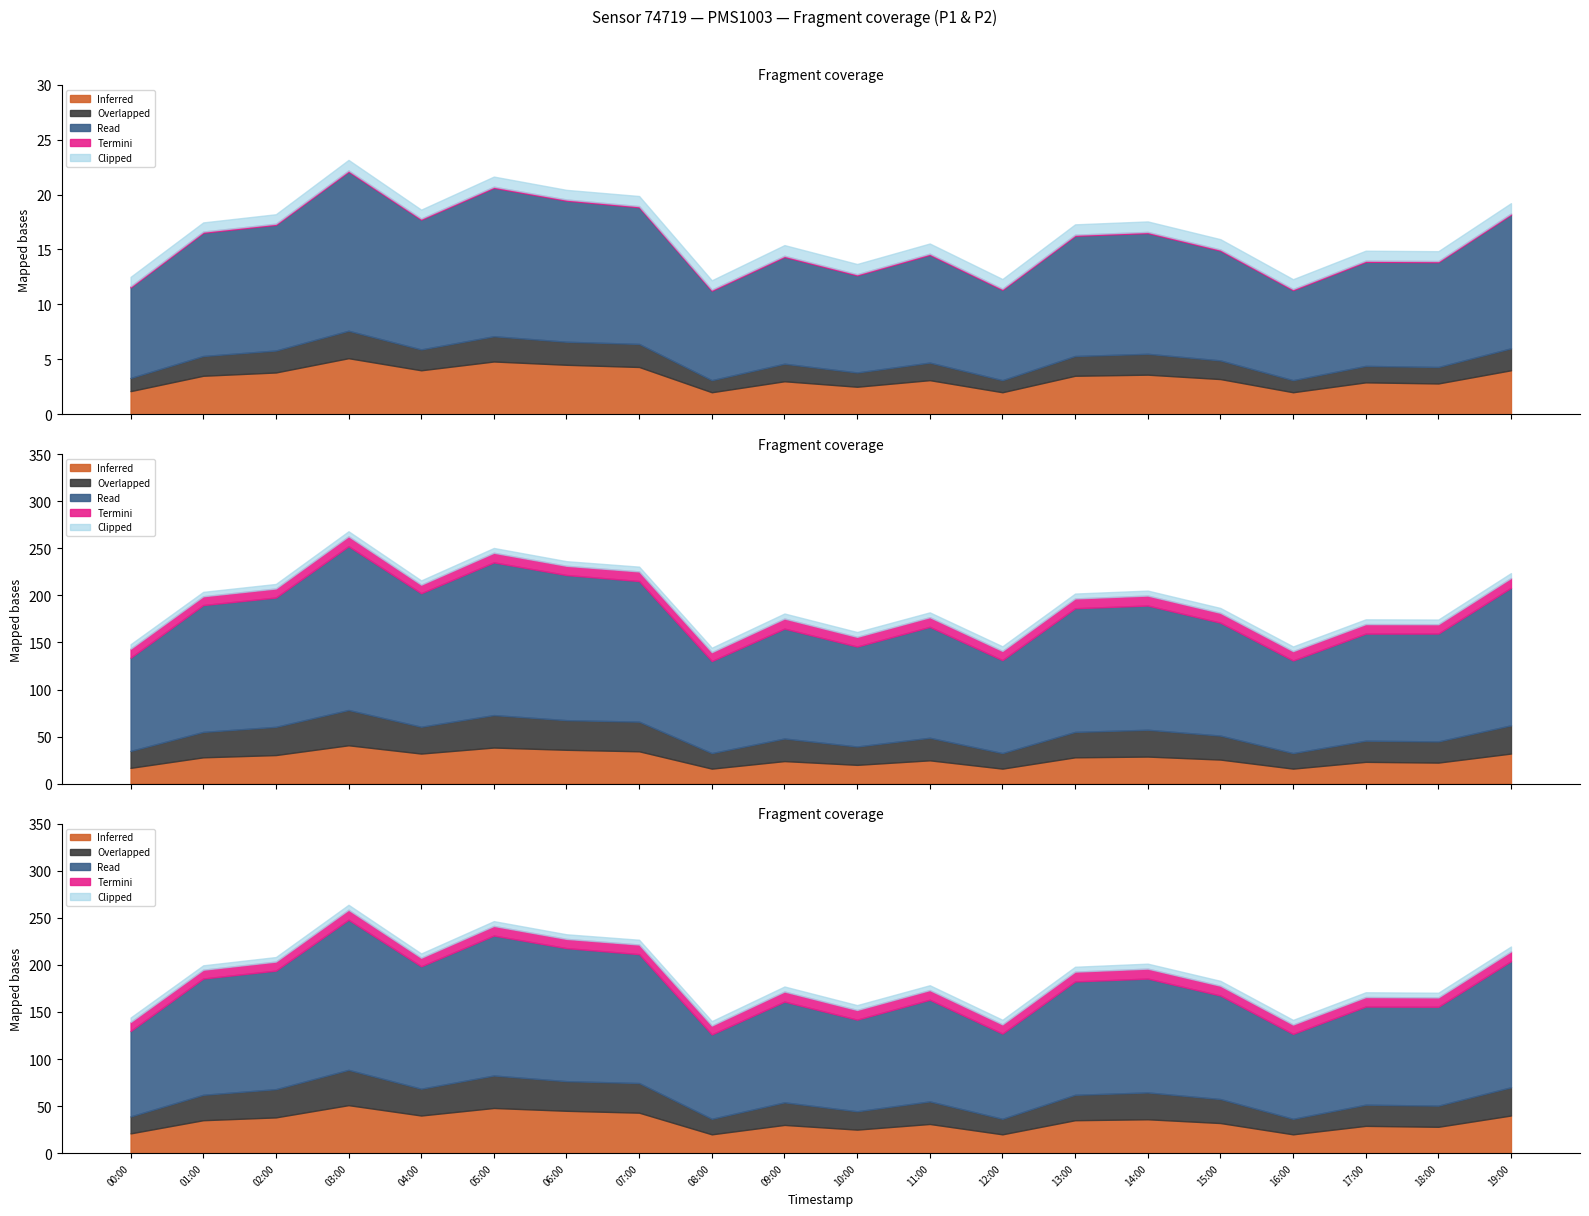

At which label does Overlapped reach its minimum?

08:00